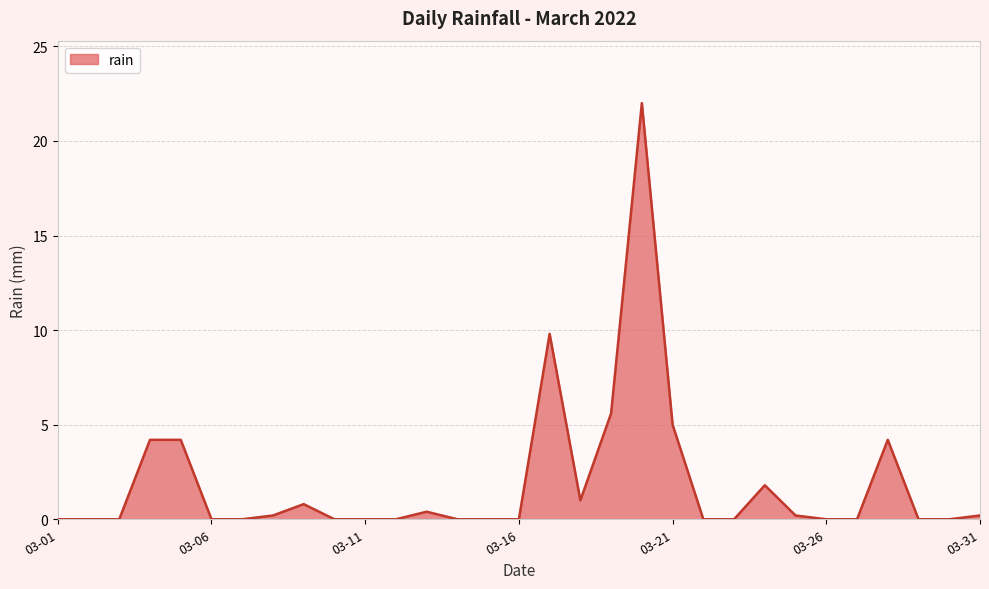

What is the average value?

1.9